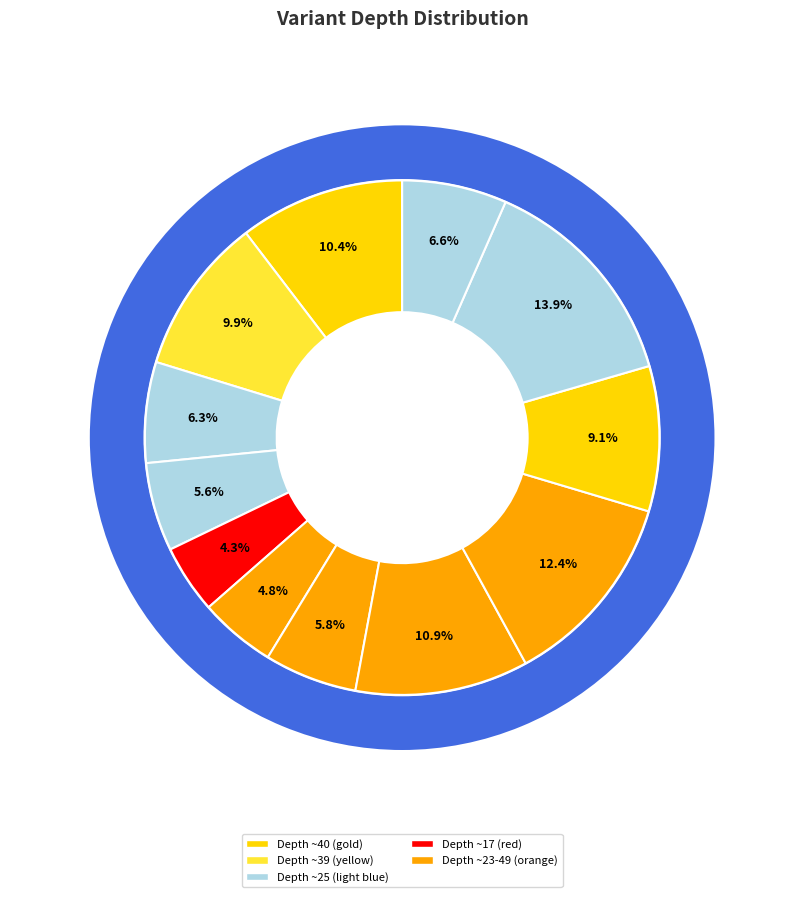

Is it true that 58982437 is 12% of the pie?

True